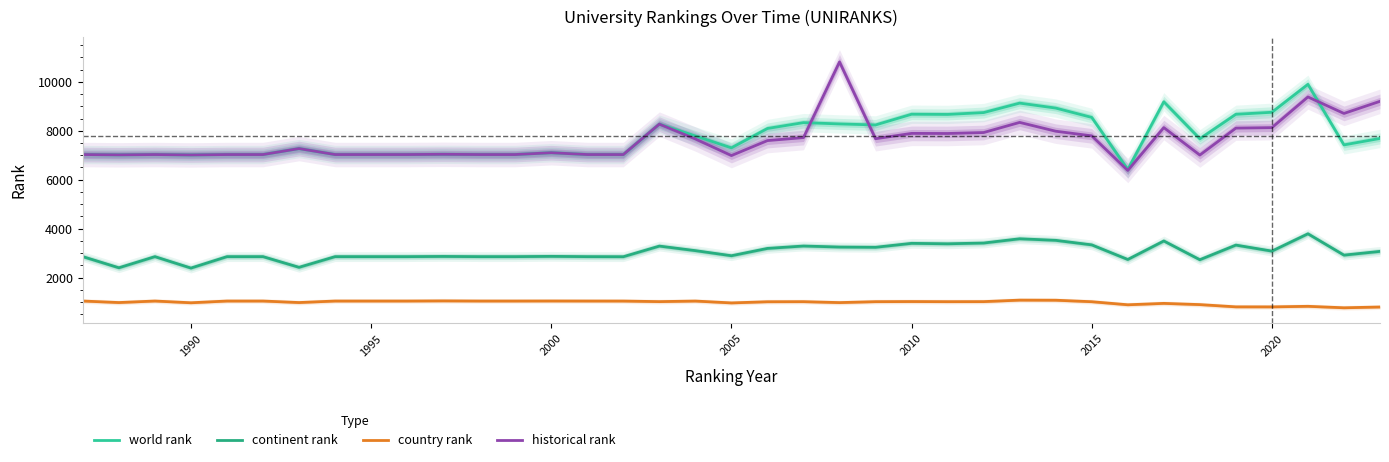

True or false: country rank and continent rank cross at least once.

False